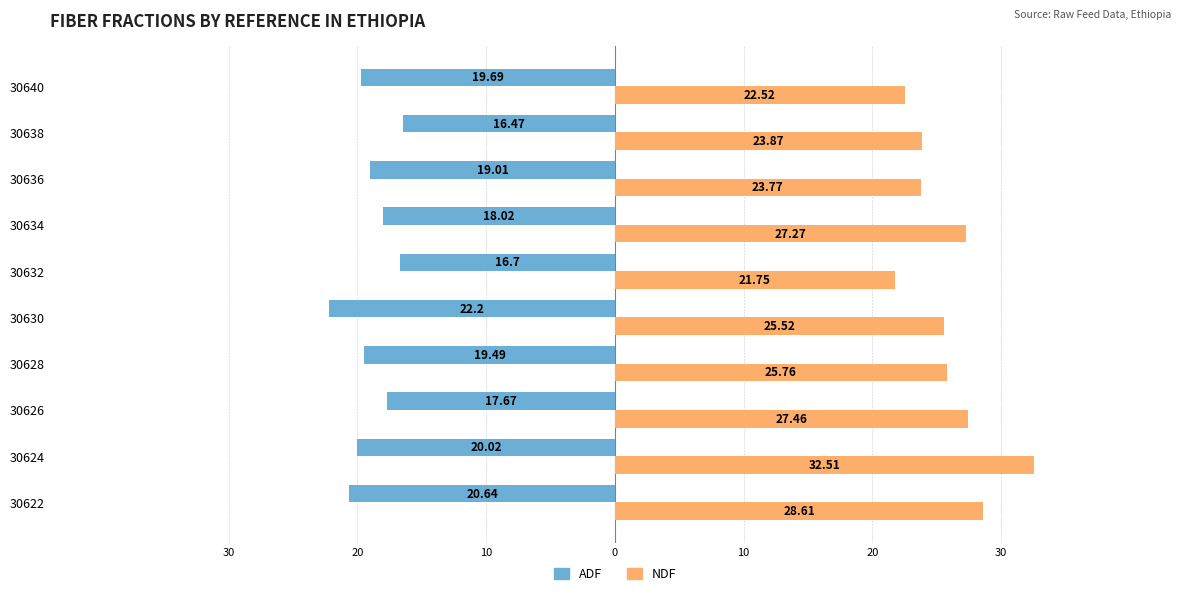

Count the number of data series in this chart.

2